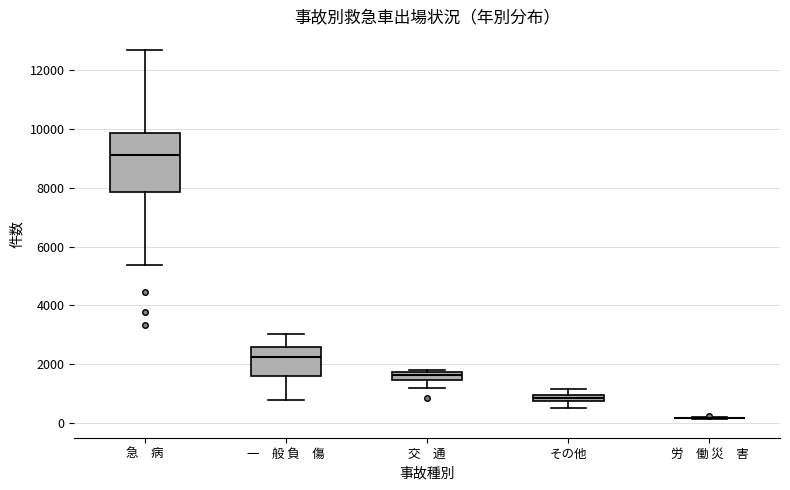

Comparing the boxes themselves (not the whiskers), which one is the tallest?

急 病